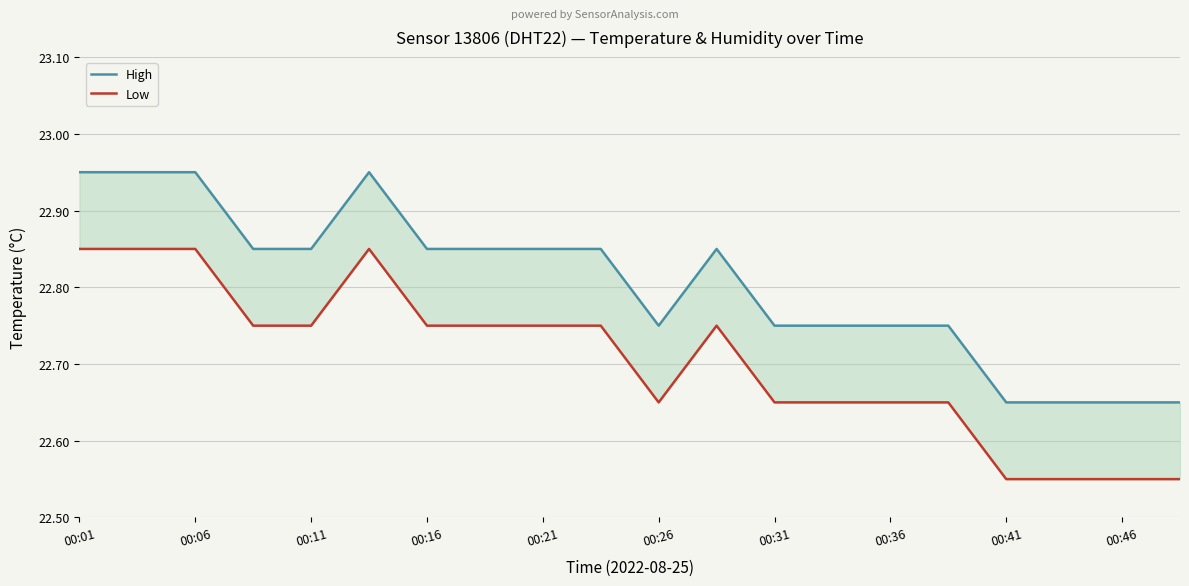

Is the value of Low at 11 greater than the value of High at 00:26?

No